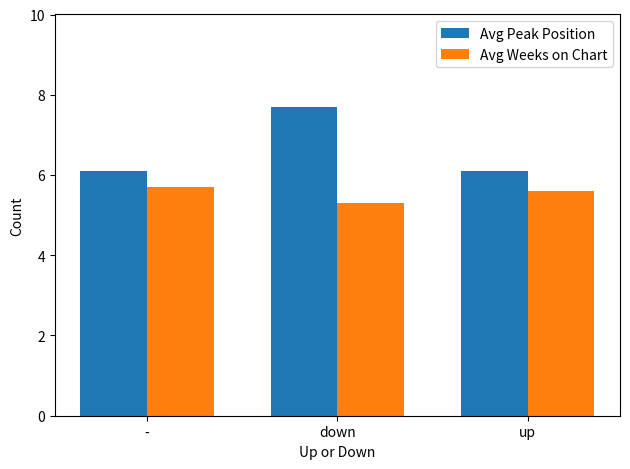

What is the lowest value of the Avg Peak Position series?

6.1